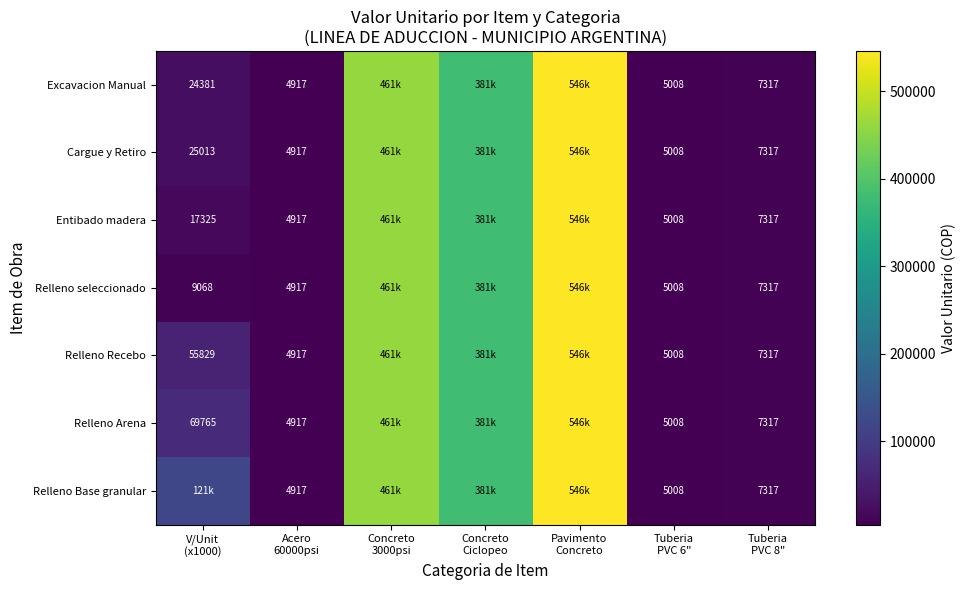

Is the value of Excavacion Manual at Concreto Ciclopeo greater than the value of Cargue y Retiro at Tuberia PVC 6"?

Yes